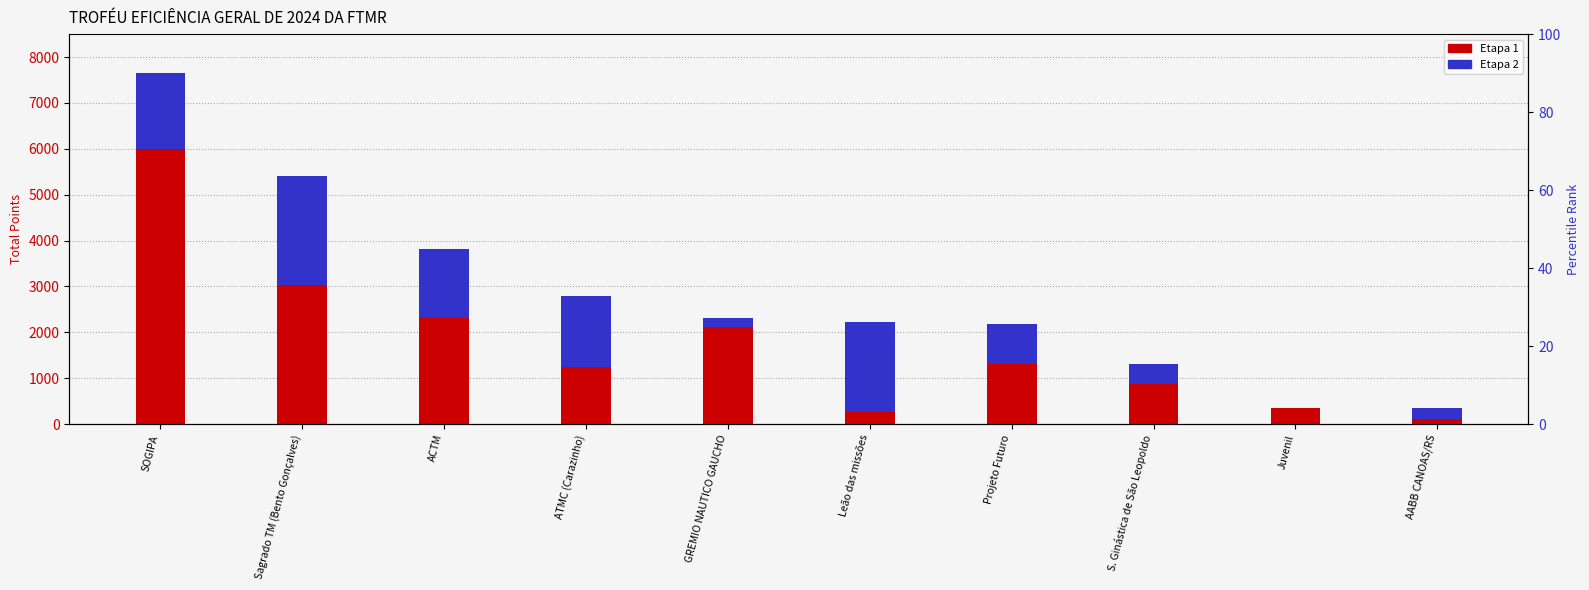

Between Leão das missões and SOGIPA, which is larger?

SOGIPA